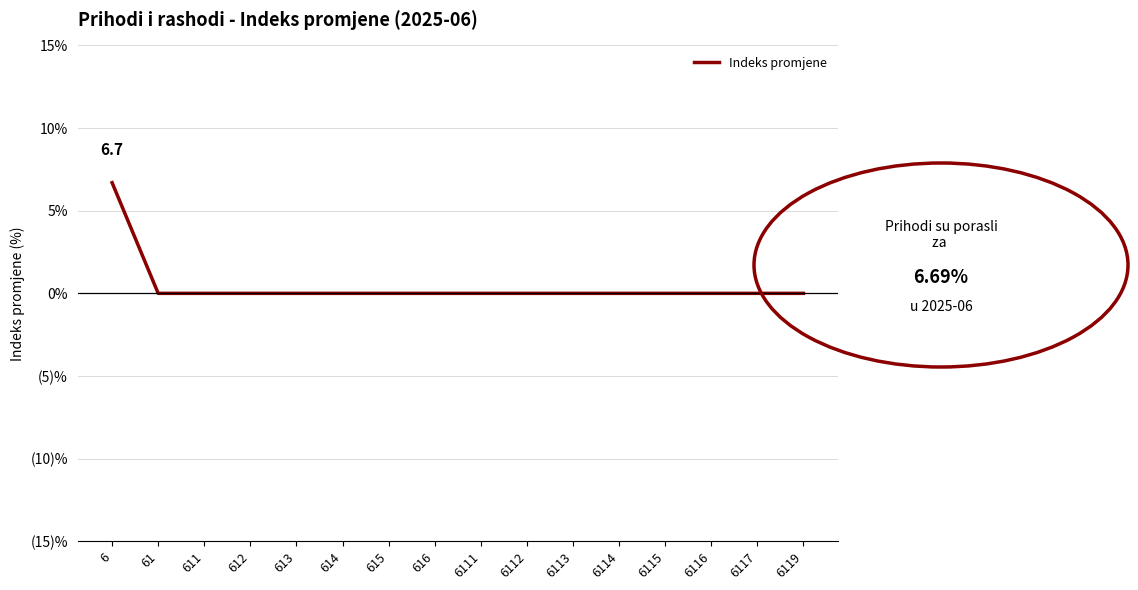

Where is the data nearest to the value 3?

61